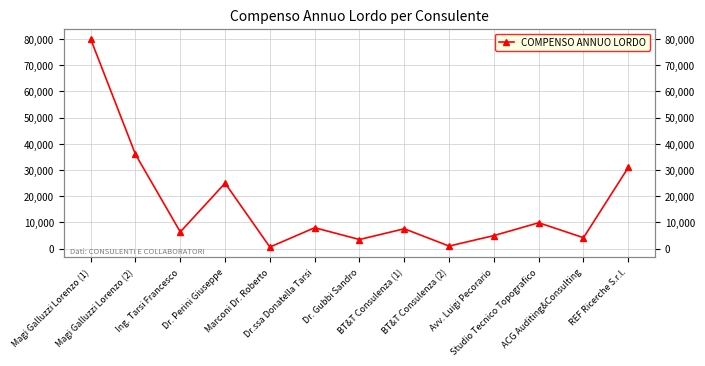

Reading right to left, what are all the values shown in this chart?

REF Ricerche S.r.l.=31000	ACG Auditing&Consulting=4190	Studio Tecnico Topografico=9900	Avv. Luigi Pecorario=5000	BT&T Consulenza (2)=1000	BT&T Consulenza (1)=7600	Dr. Gubbi Sandro=3500	Dr.ssa Donatella Tarsi=8000	Marconi Dr. Roberto=625	Dr. Perini Giuseppe=25000	Ing. Tarsi Francesco=6400	Magi Galluzzi Lorenzo (2)=36000	Magi Galluzzi Lorenzo (1)=80000